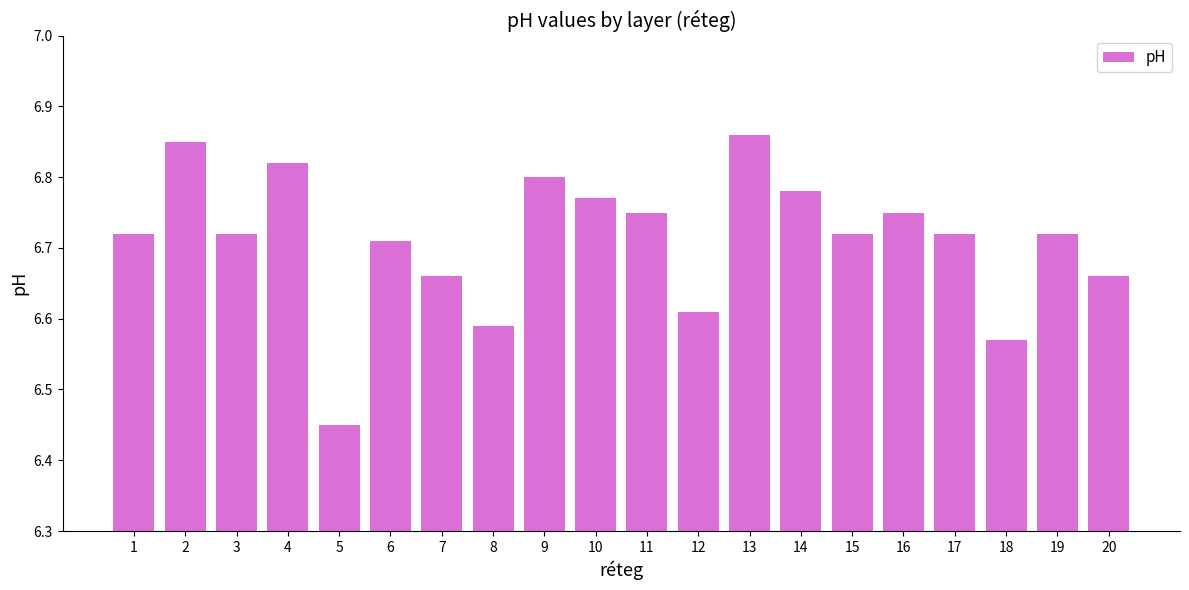

Which category has the lowest value across all series?

5